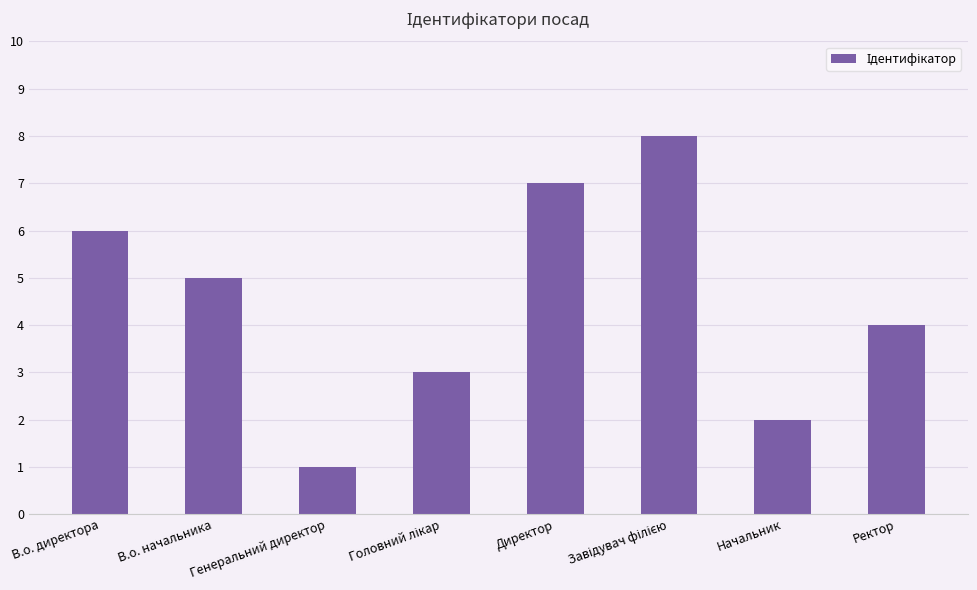

Does the chart contain stacked bars?

No